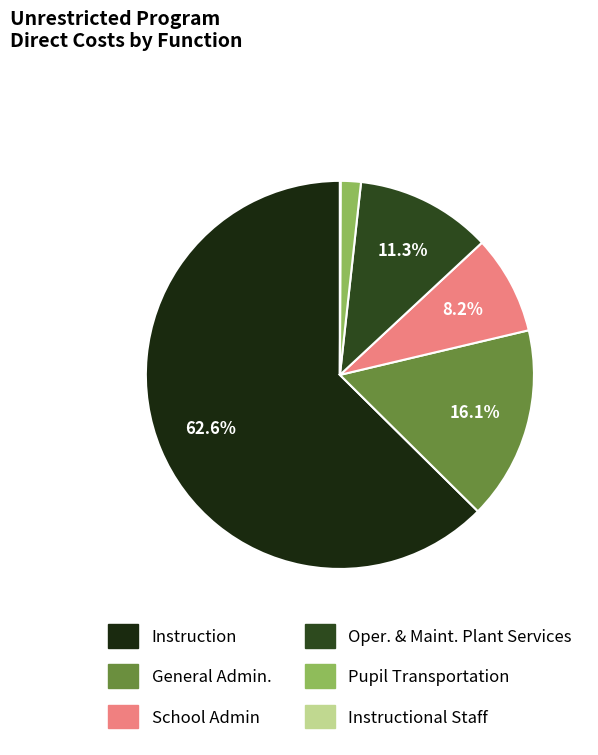

Does any single category account for the majority?

Yes